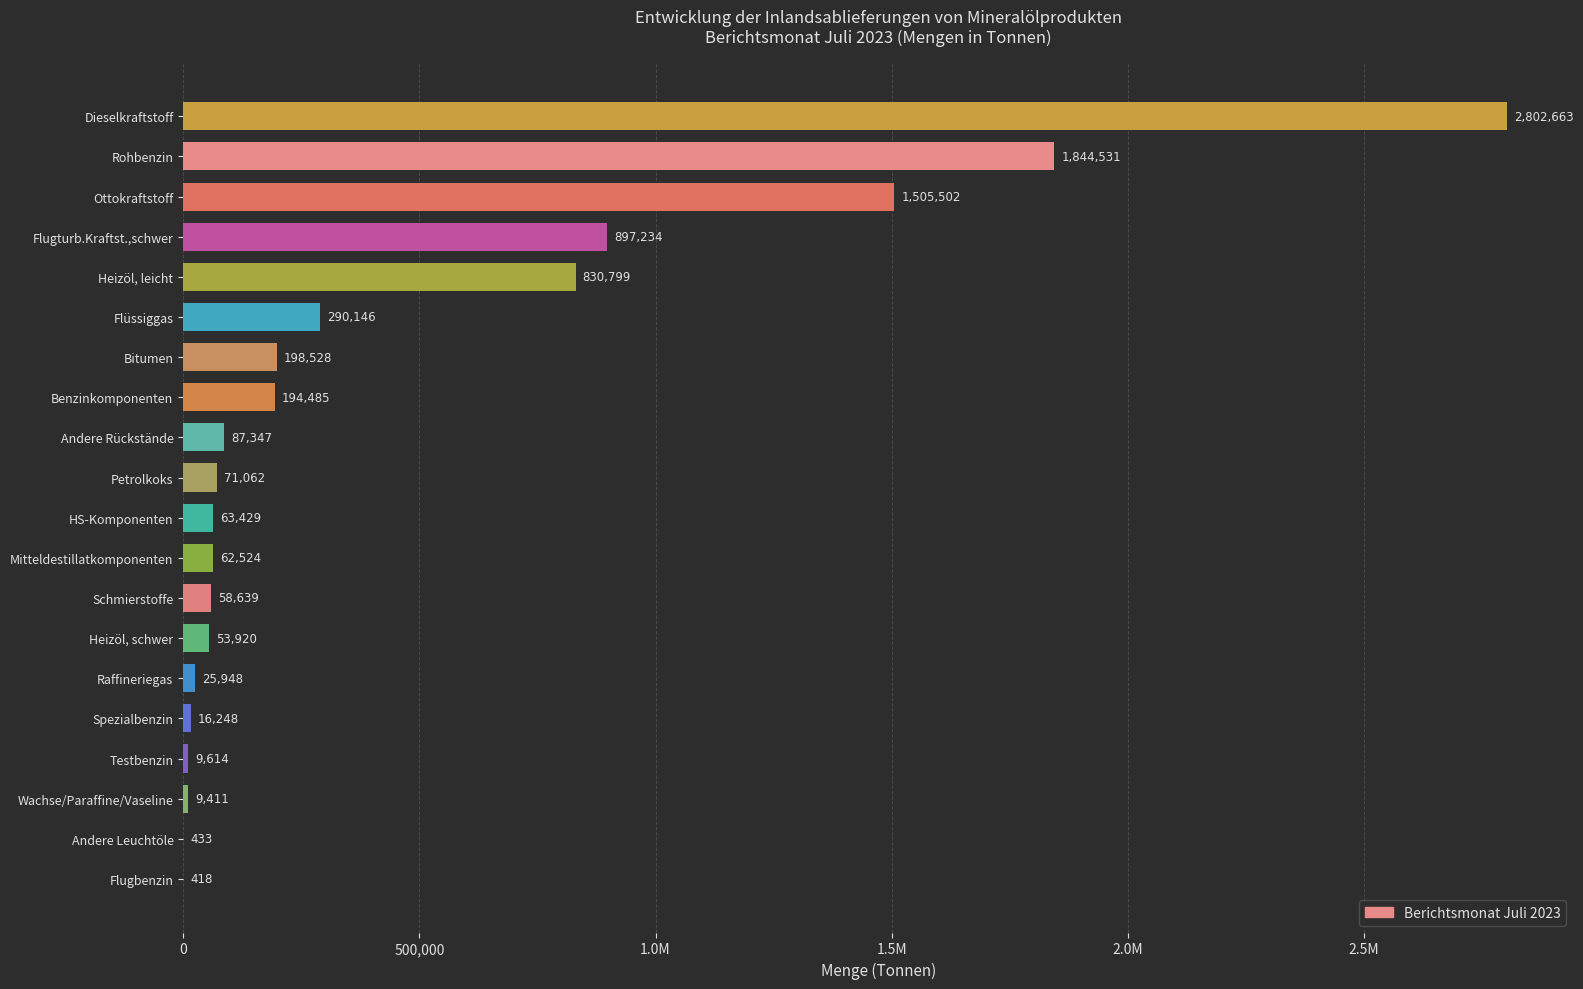

Are the bars horizontal?

Yes